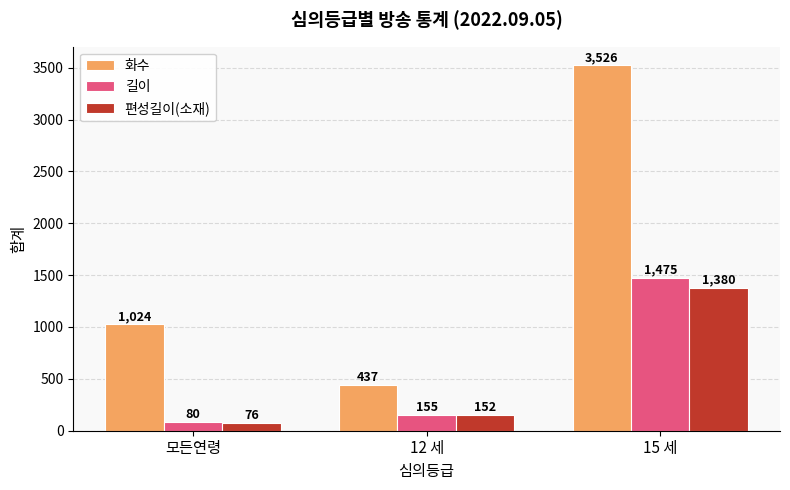

What is the difference between the highest and lowest values at 12 세?

285